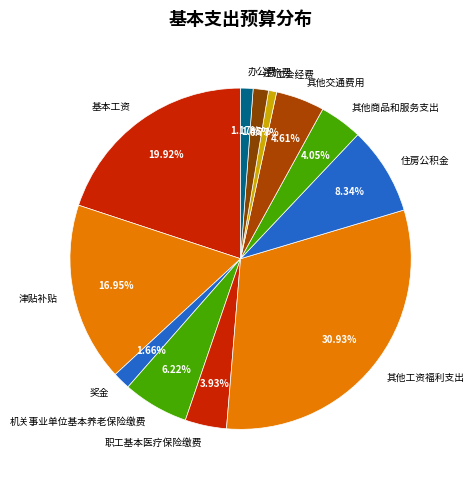

Between 办公费 and 职工基本医疗保险缴费, which is larger?

职工基本医疗保险缴费